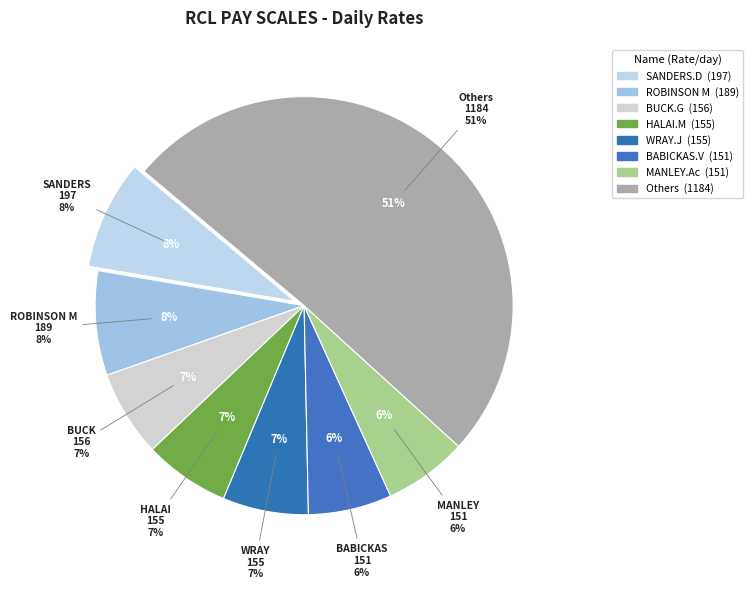

What portion of the pie excludes GIBBS.V?

93.8%